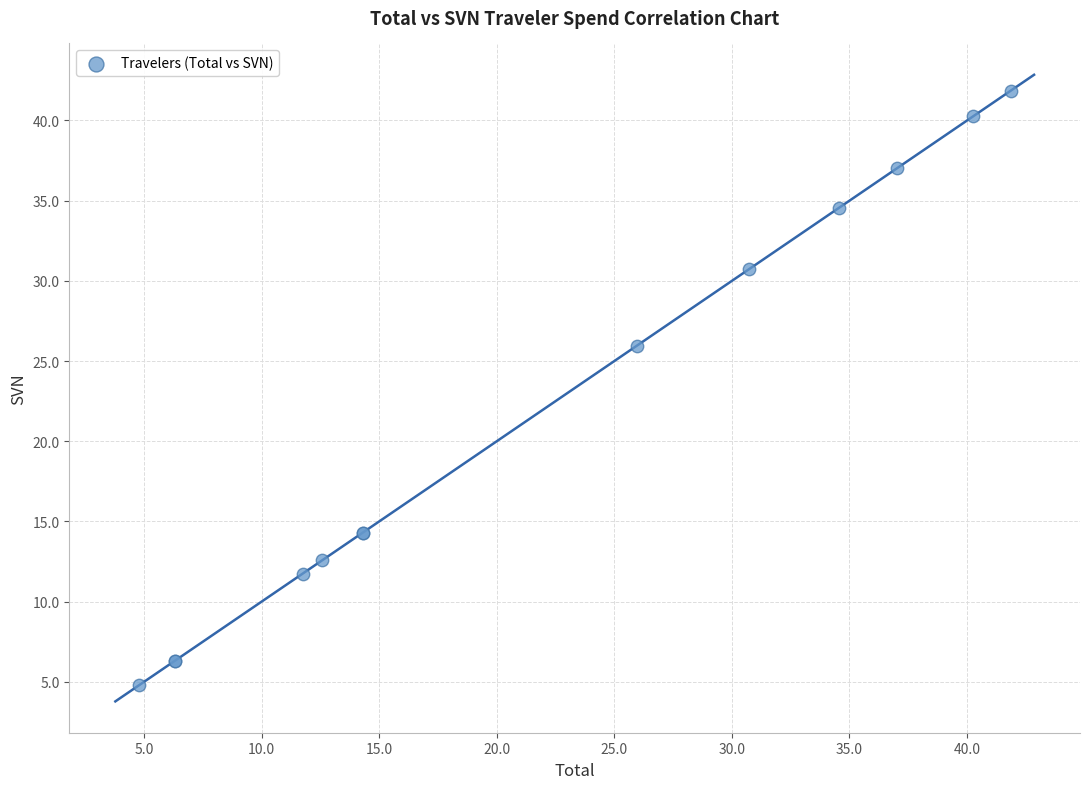

What Y value in the scatter plot is closest to 23?

26.0